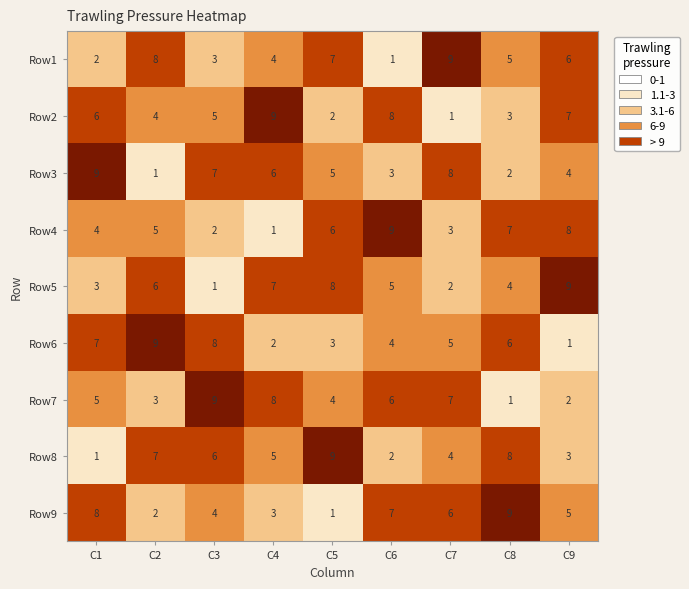

What is the total value across all series at C7?

45